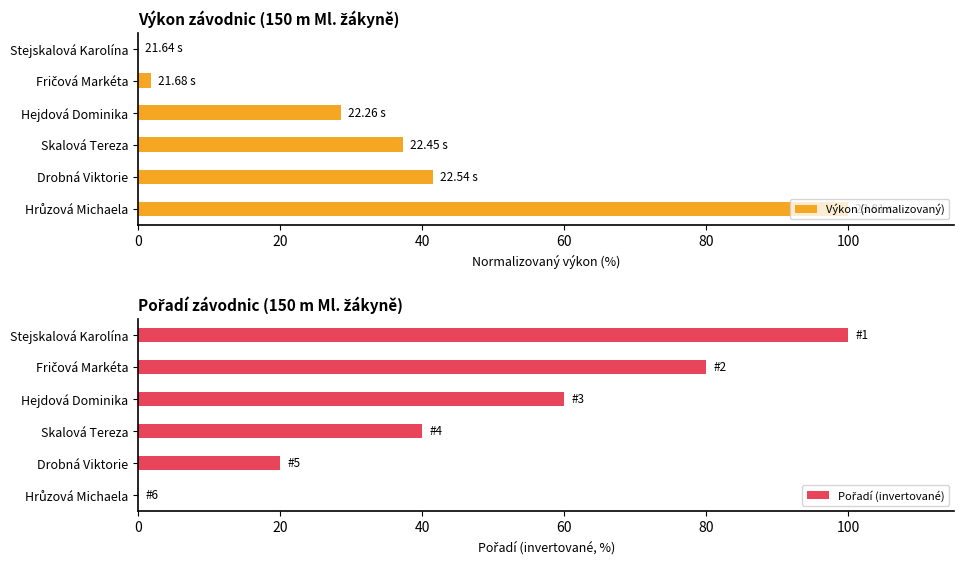

What is the sum of all Výkon (normalizovaný) values?

209.2